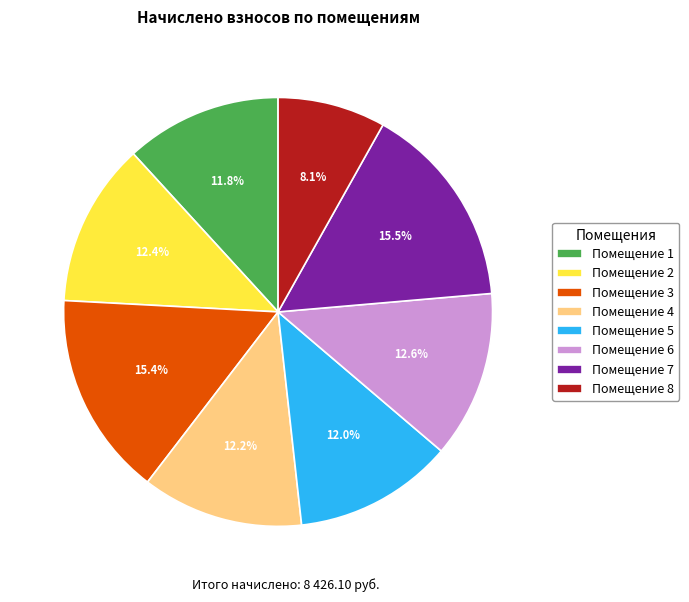

What percentage do Помещение 4 and Помещение 8 together represent?

20.3%